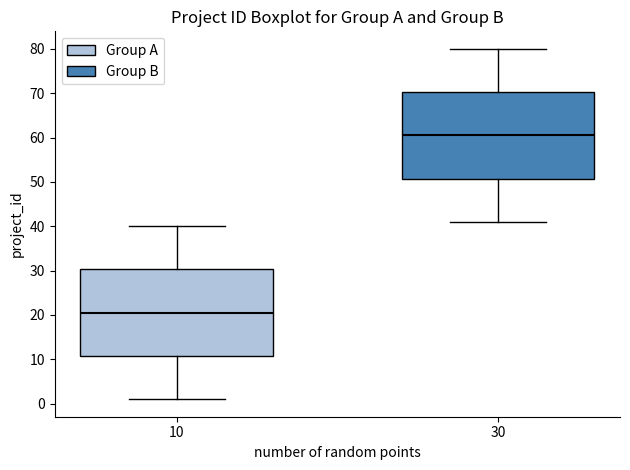

Reading left to right, read every box against the y-axis: the position of its median line, the range the box covers, and the ends of its whiskers. The values are not printed on the chart, so give them approximately, as read against the axis.

10: median 21, box 11 to 30, whiskers 1 to 40
30: median 61, box 51 to 70, whiskers 41 to 80